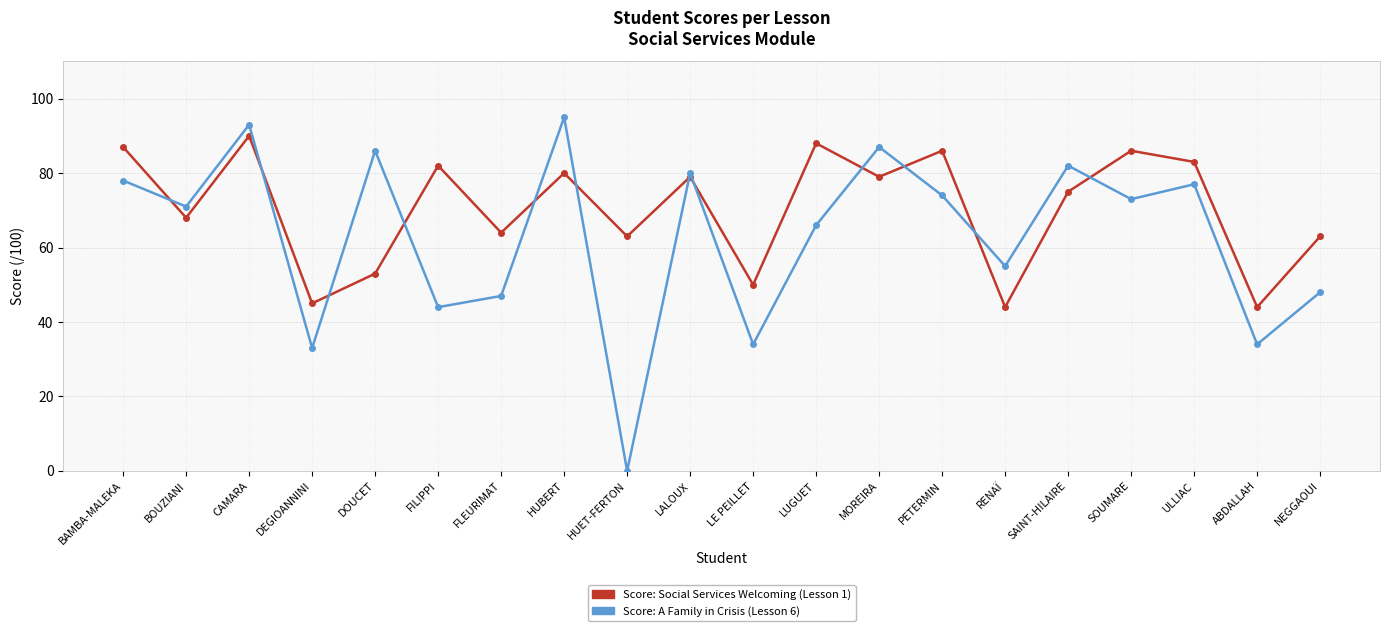

What is the spread (max minus min) of values at DOUCET?

33